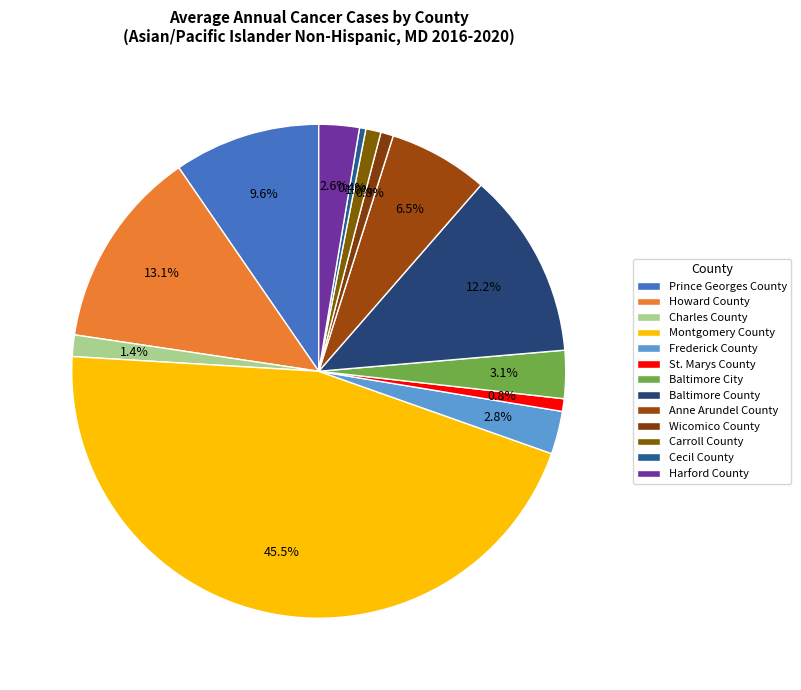

Which slice is the largest?

Montgomery County